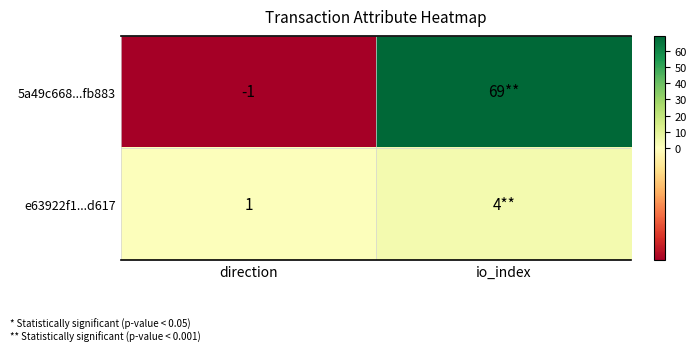

The value of 5a49c668...fb883 at direction is -1. True or false?

True